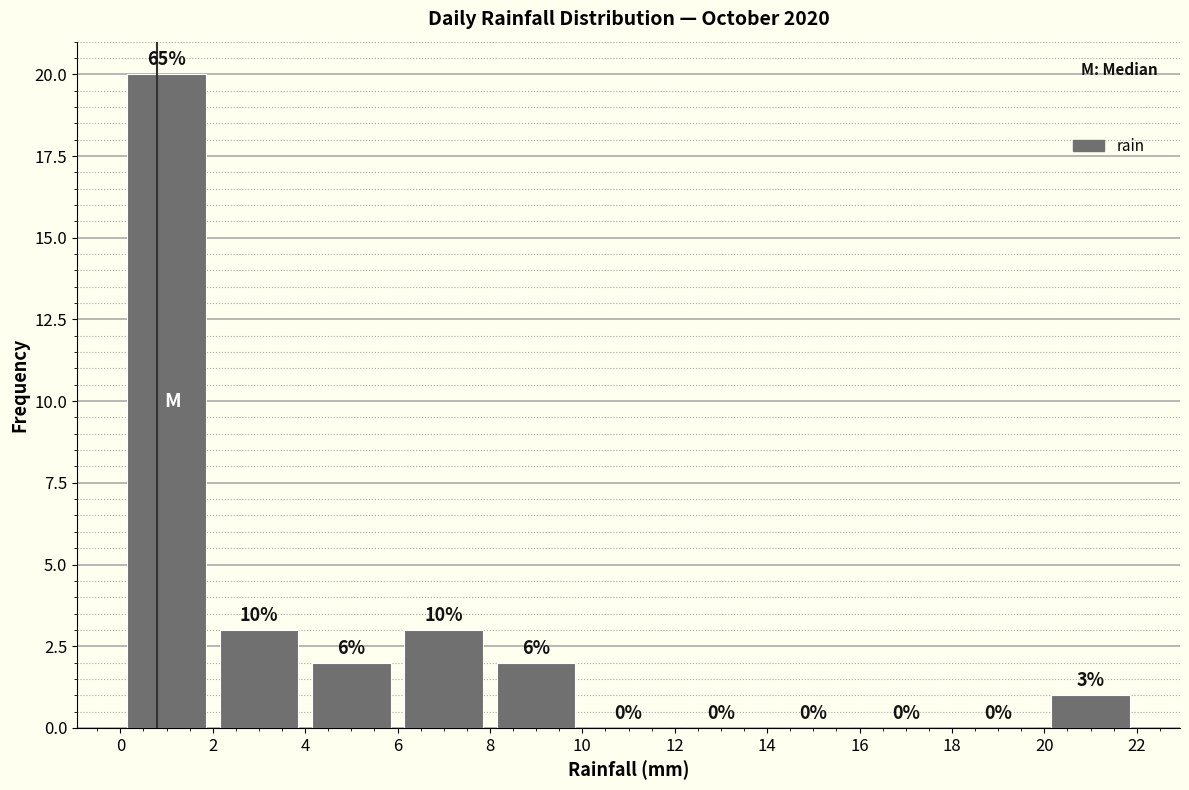

Over which range of the x-axis is the bar tallest?

0 to 2